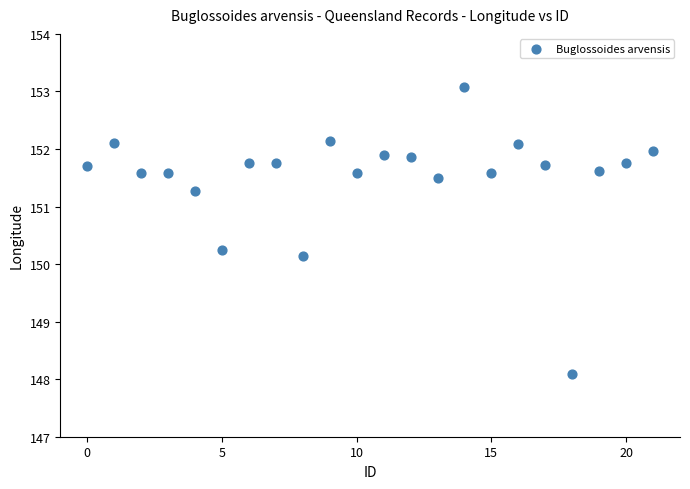

What is the range of Y values (max minus min)?

5.0